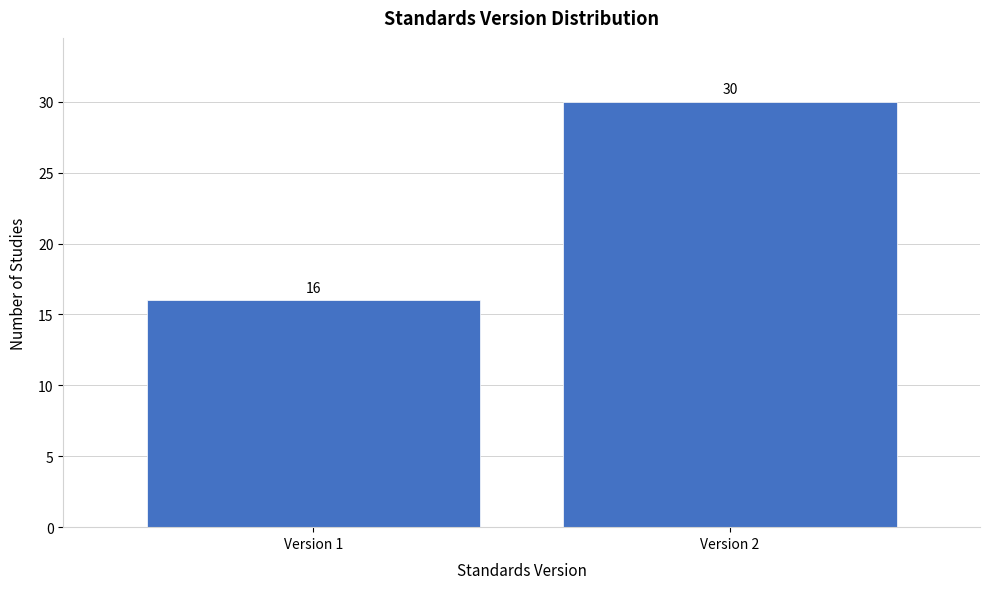

Reading left to right, extract all data points from this chart.

16	30